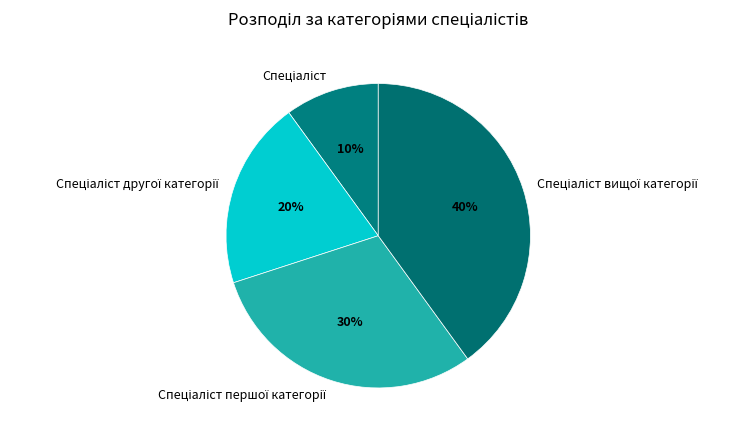

How many segments does this pie chart have?

4